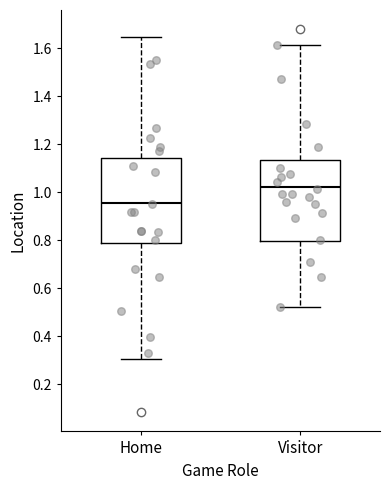

Where does the upper whisker of the box for Home end on the y-axis? The values are not printed on the chart, so give them approximately, as read against the axis.

1.64